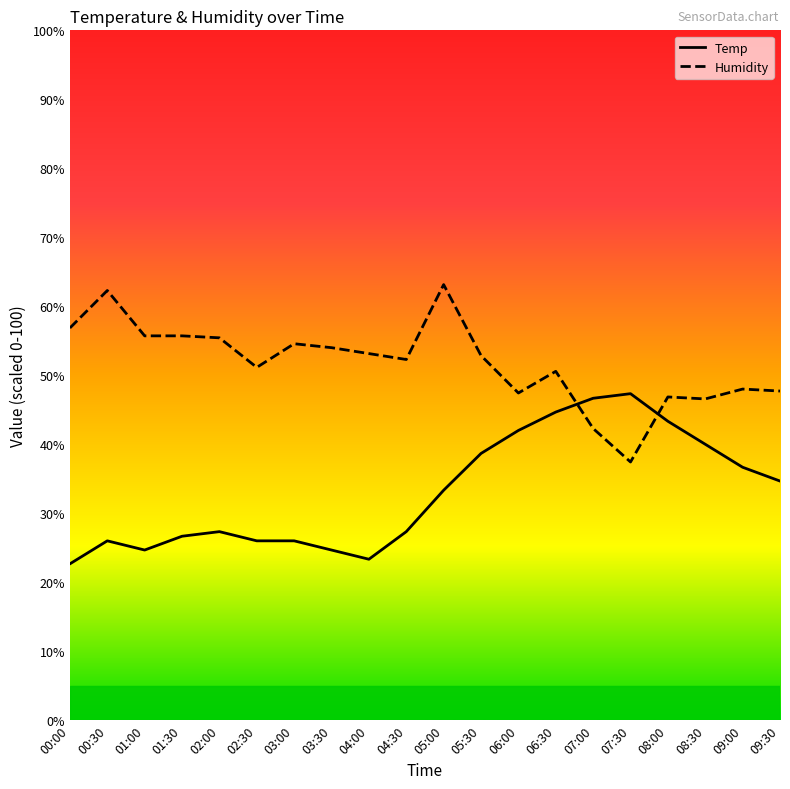

What is the maximum value shown in the chart?

63.1